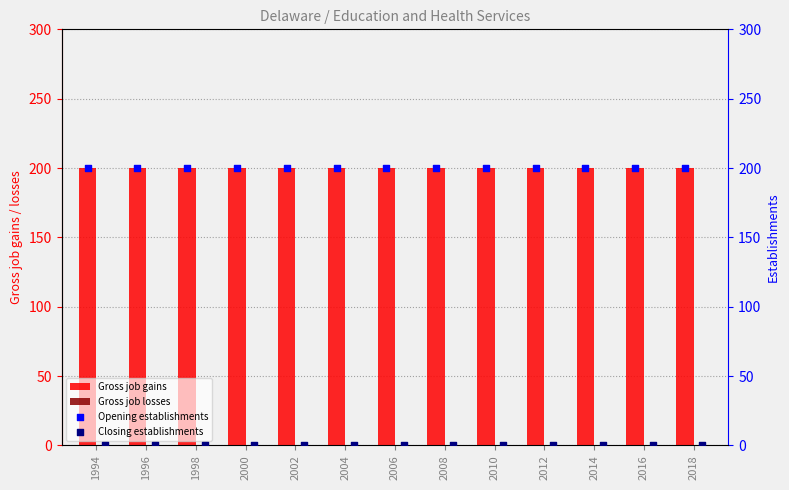

What is the total value across all series at 2010?

400